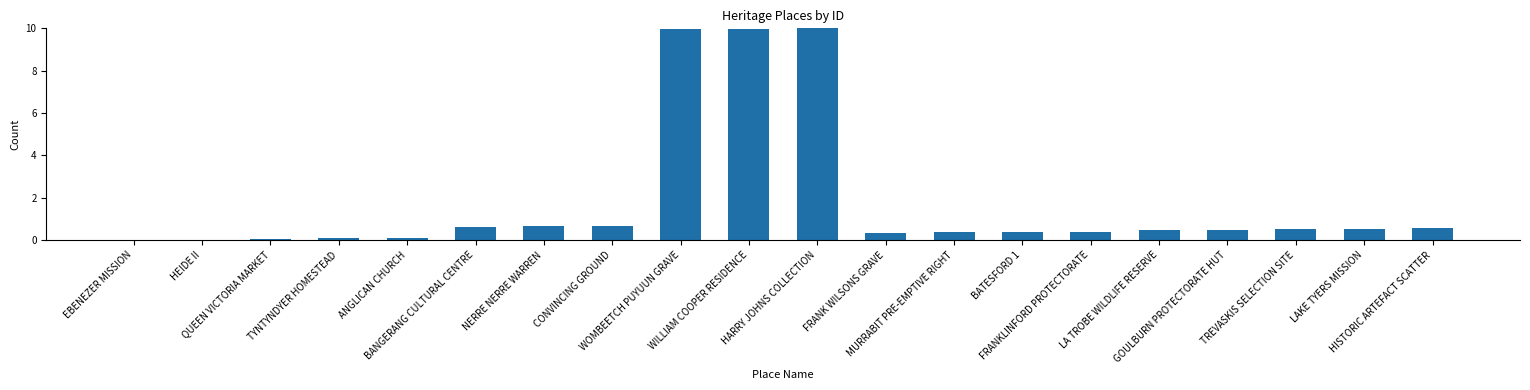

The chart shows a value of 10.0 at HARRY JOHNS COLLECTION. True or false?

True